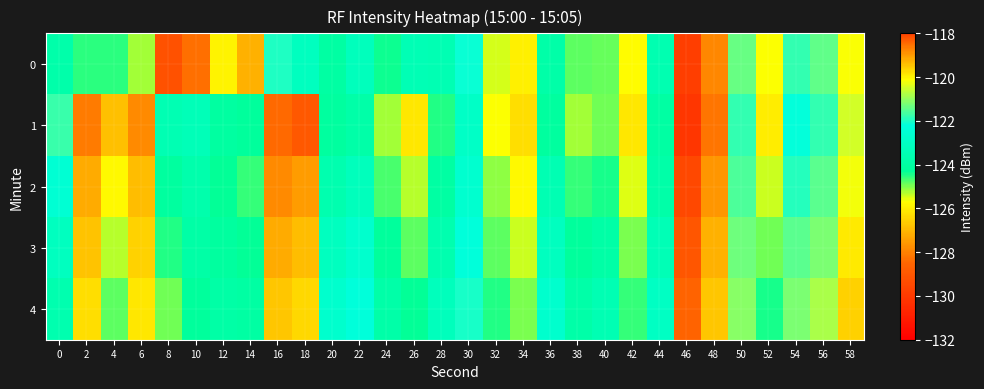

How many data points does each series have?

30